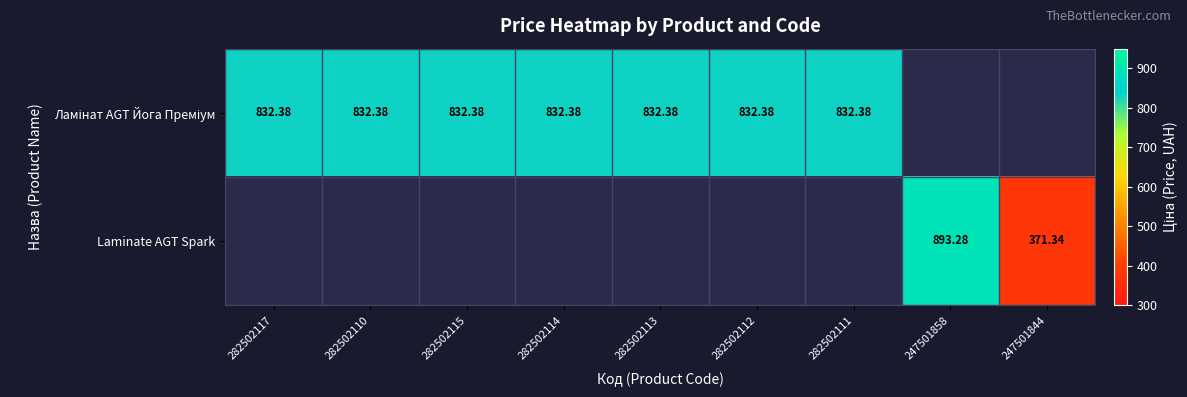

Which has a higher value, 282502111 or 282502115?

282502111